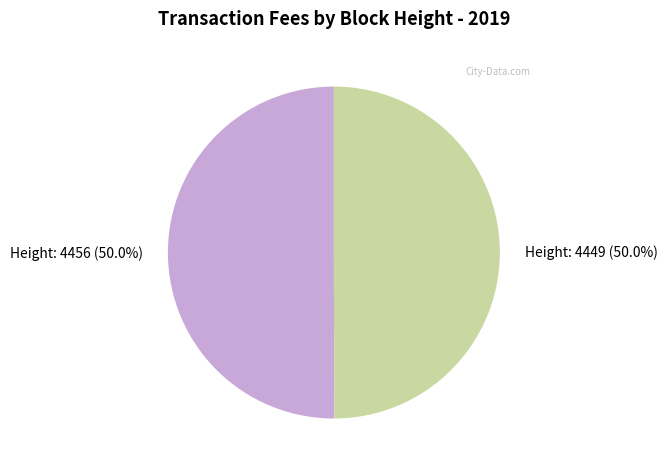

Do Height: 4456 and Height: 4449 together represent more than half of the pie?

Yes